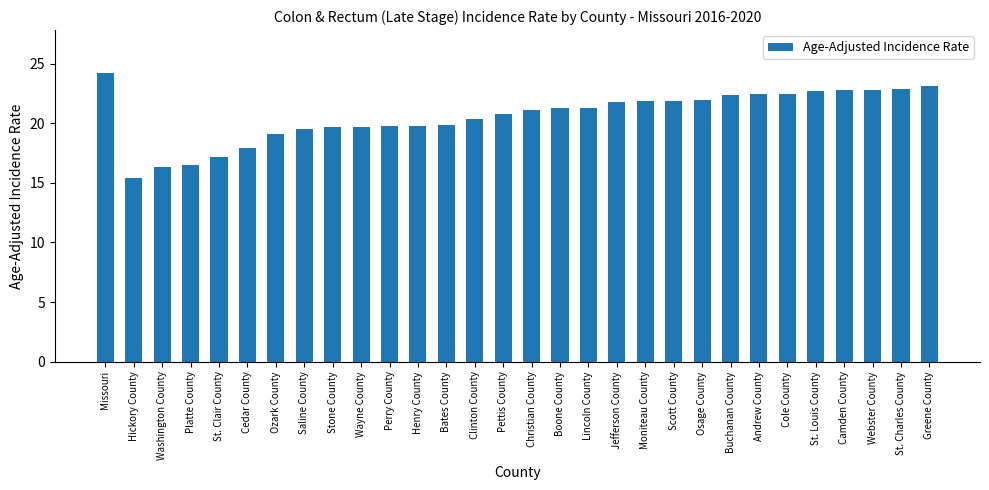

What is the greatest value displayed?

24.2